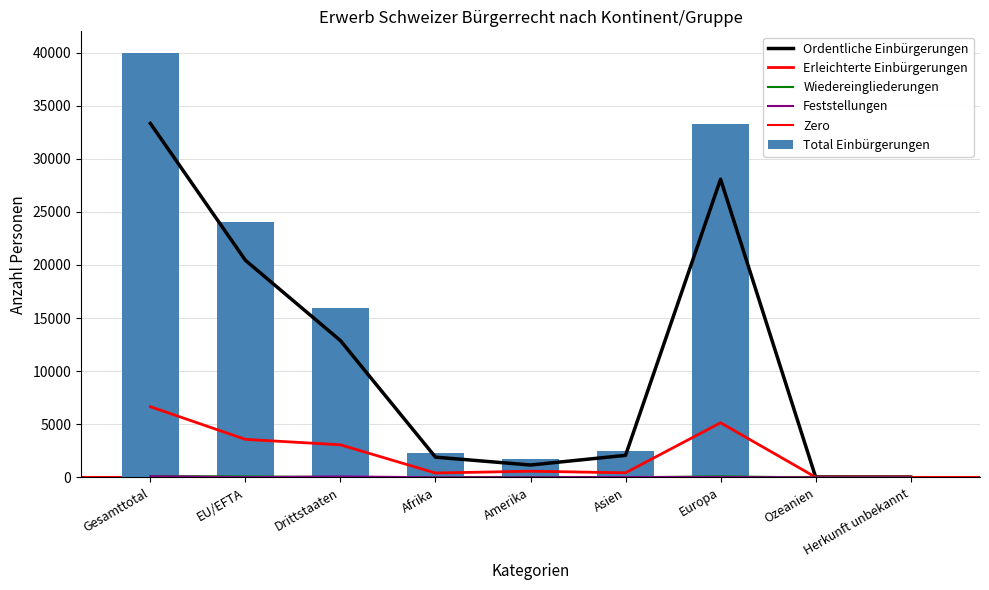

Which series has the largest total across all categories?

Total Einbürgerungen